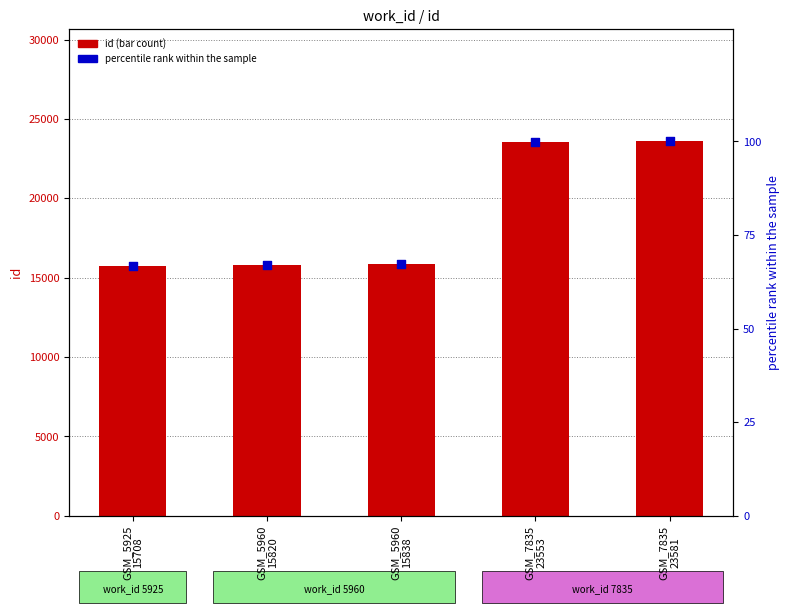

What is the total value across all series at GSM_5960
15838?

15905.2